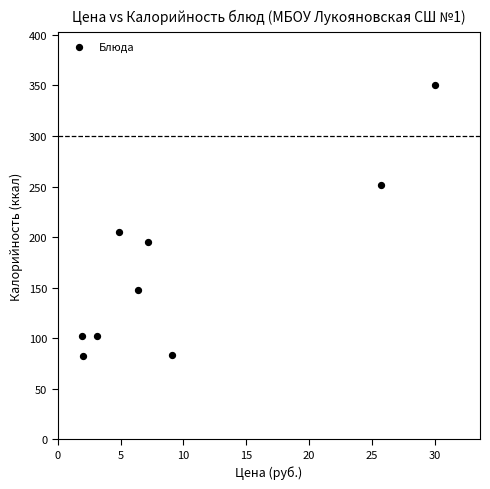

What is the average Y value?

169